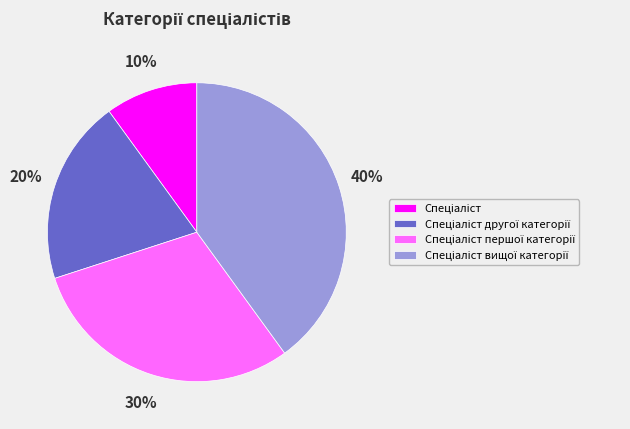

To the nearest percent, what is the average slice percentage?

25%